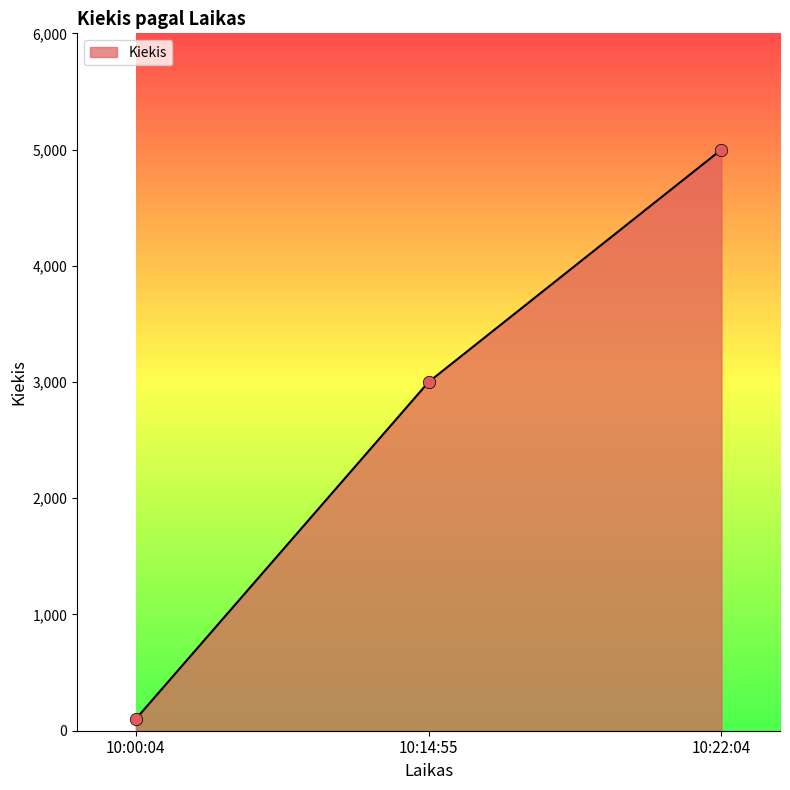

What is the change in value from 10:00:04 to 10:22:04?

+4900